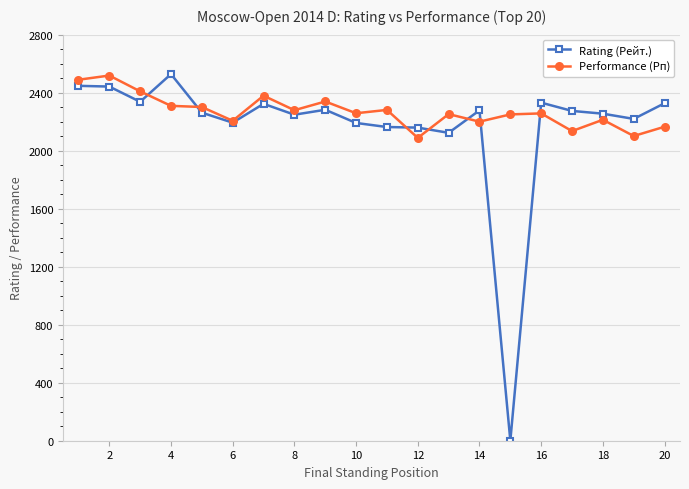

Which series has the largest range (max minus min)?

Rating (Рейт.)